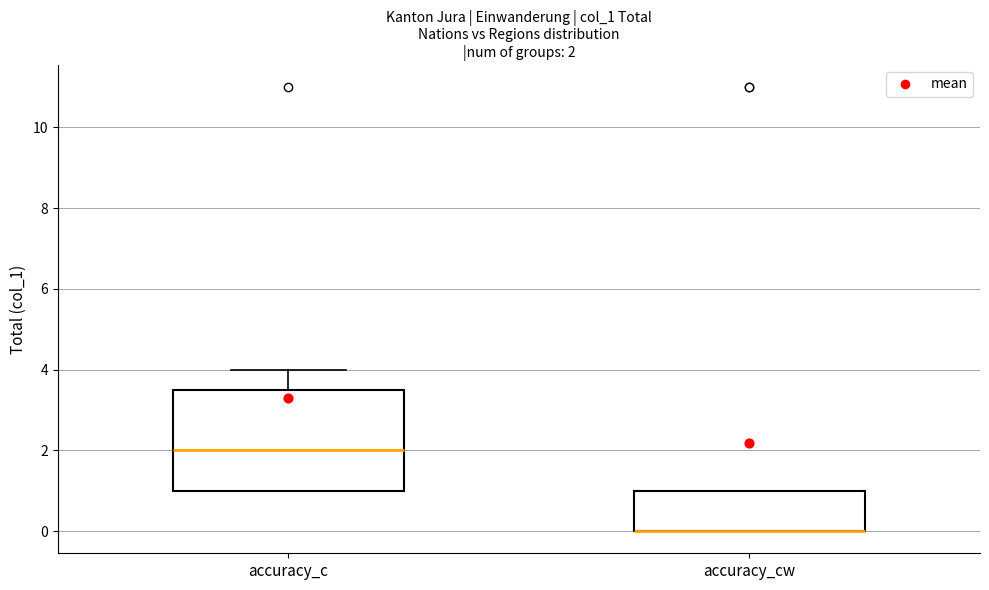

Comparing the boxes themselves (not the whiskers), which one is the tallest?

accuracy_c